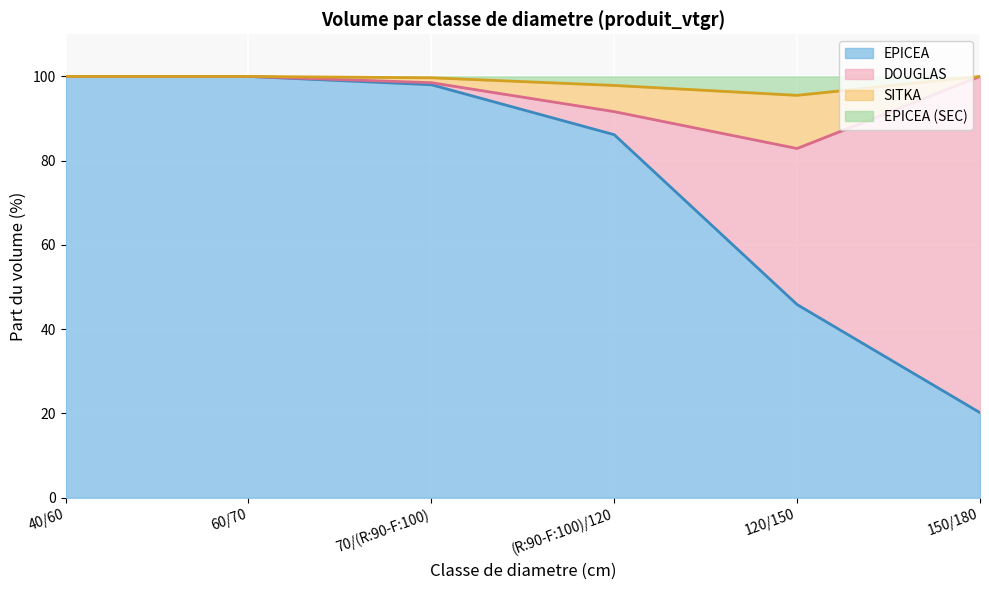

The DOUGLAS series shows 7.1 at 120/150. True or false?

False